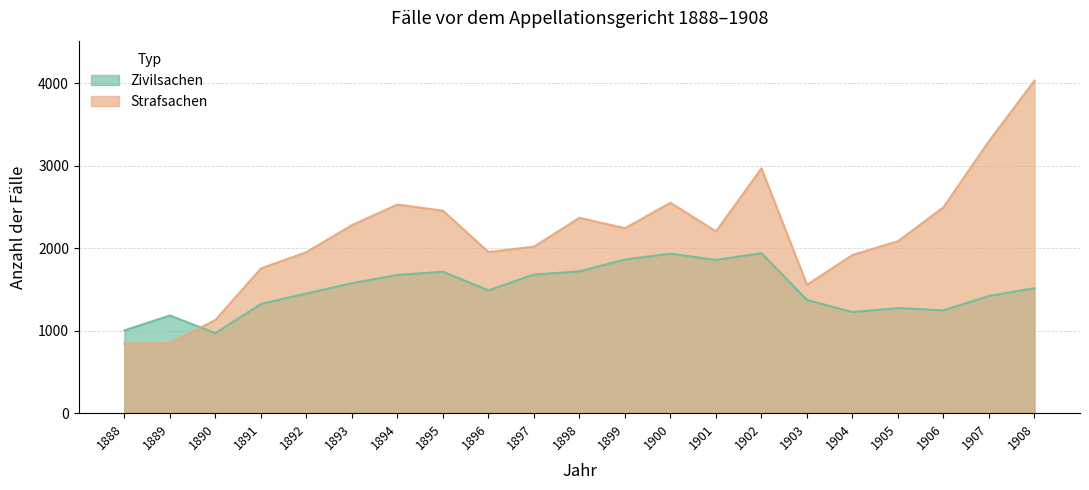

List the series in order of their peak value, highest first.

Strafsachen, Zivilsachen